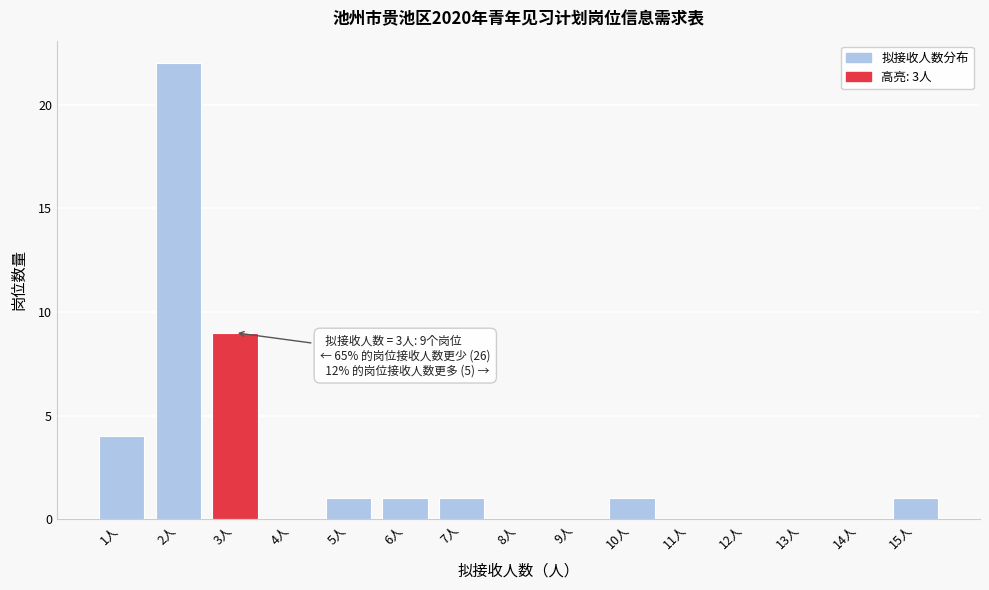

Reading right to left, list all the values displayed in this chart.

15人=1	14人=0	13人=0	12人=0	11人=0	10人=1	9人=0	8人=0	7人=1	6人=1	5人=1	4人=0	3人=9	2人=22	1人=4